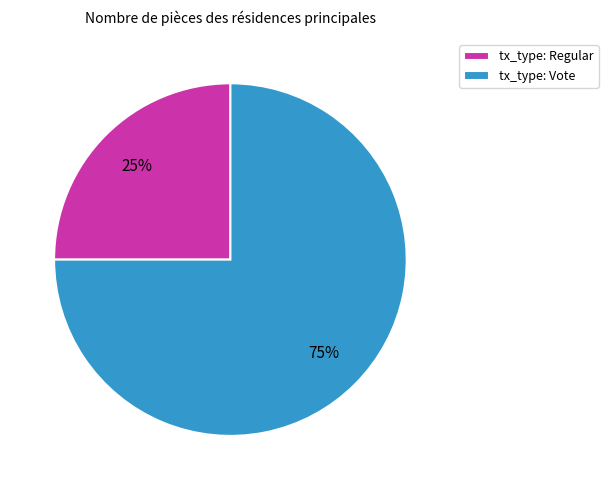

How many slices are in this pie chart?

2